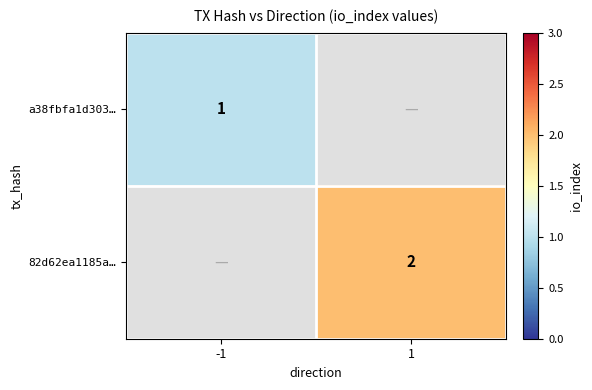

True or false: a38fbfa1d303… has a value of 1 at -1.

True